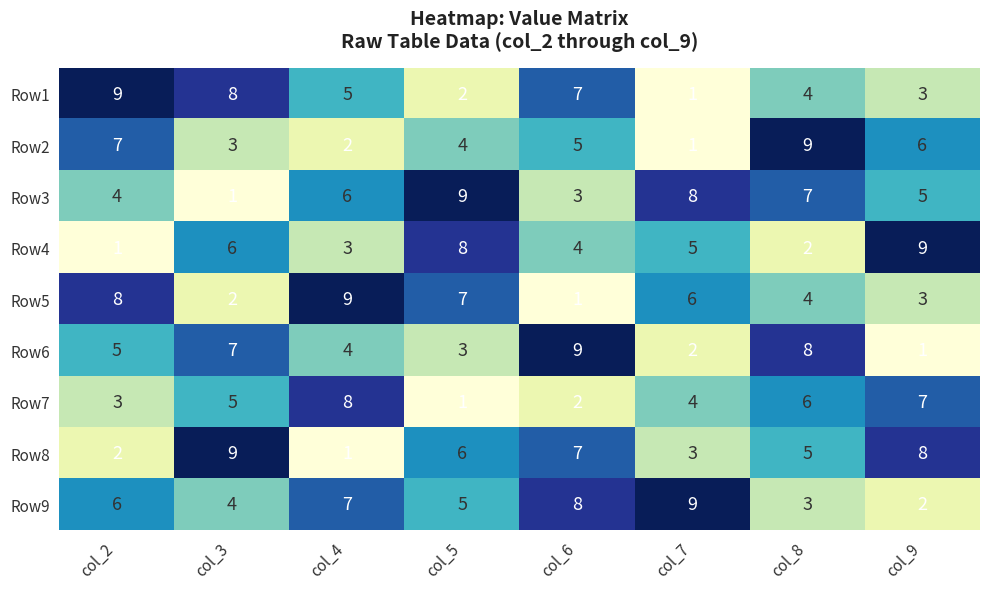

Which series has the largest total across all categories?

Row9